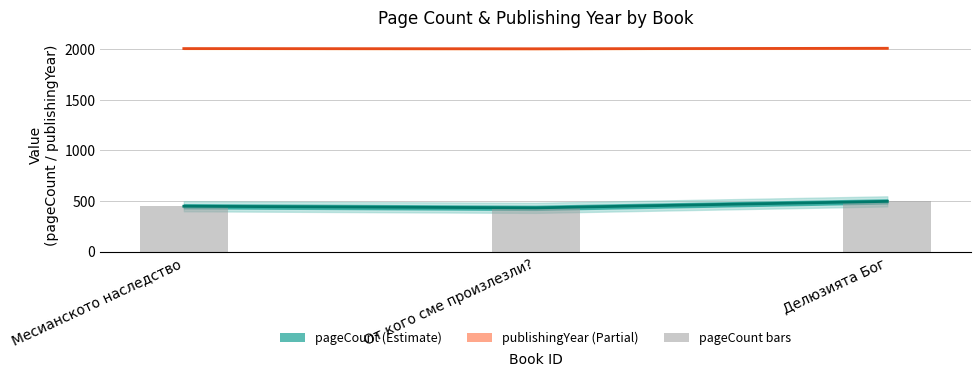

What value does the data have at Месианското наследство?

448